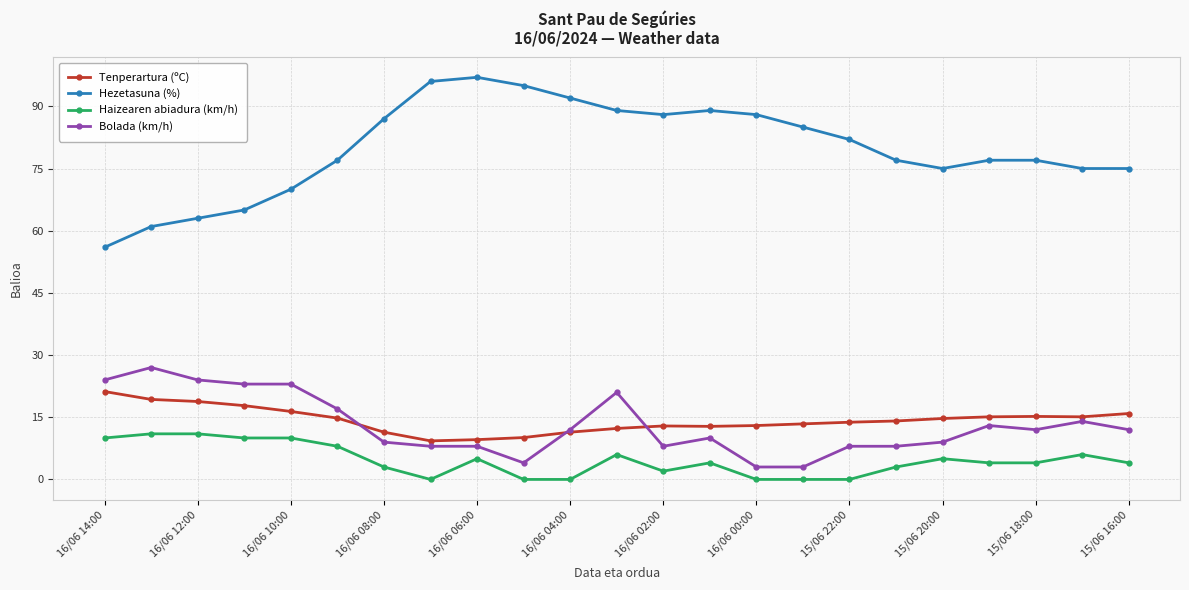

What is the greatest value displayed?

97.0